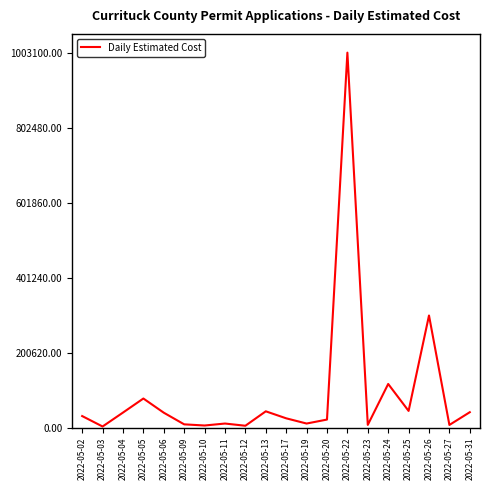

Which label corresponds to the largest value in the chart?

2022-05-22